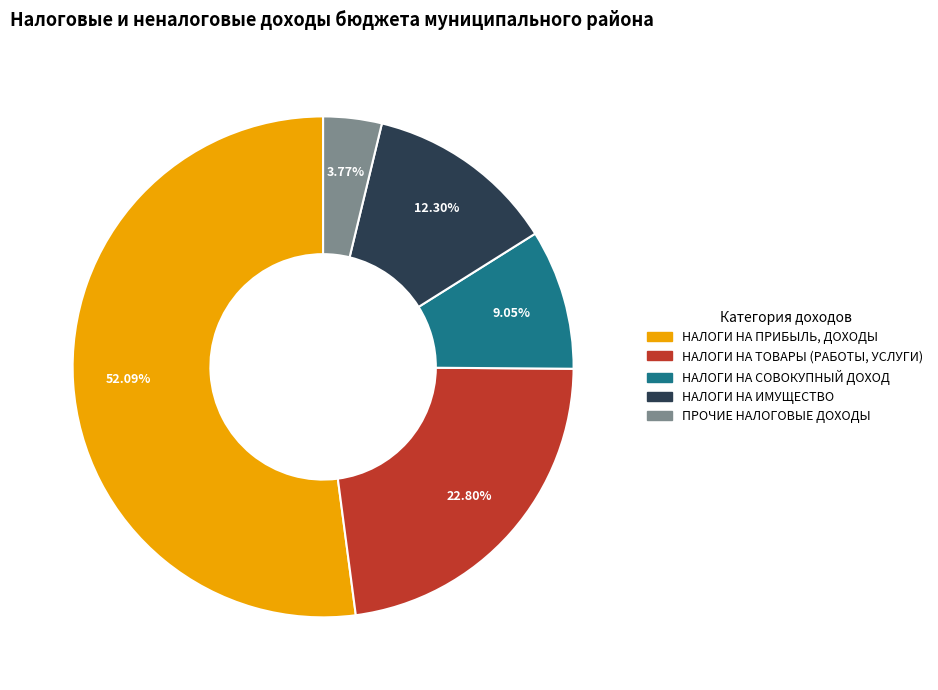

Combined, do НАЛОГИ НА ИМУЩЕСТВО and НАЛОГИ НА СОВОКУПНЫЙ ДОХОД account for over 50%?

No